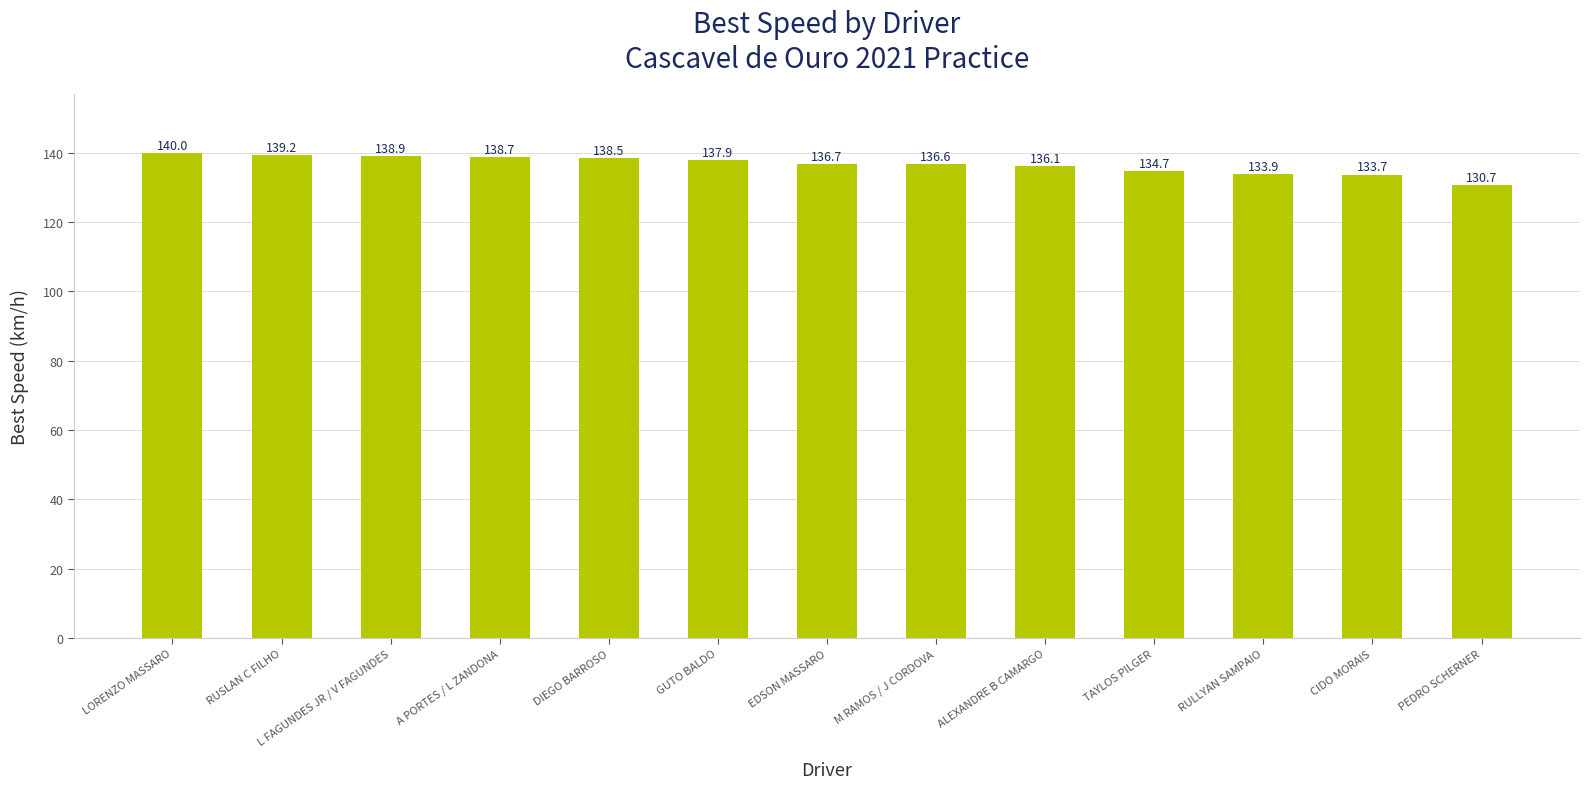

What is the difference between the values at RUSLAN C FILHO and GUTO BALDO?

1.2